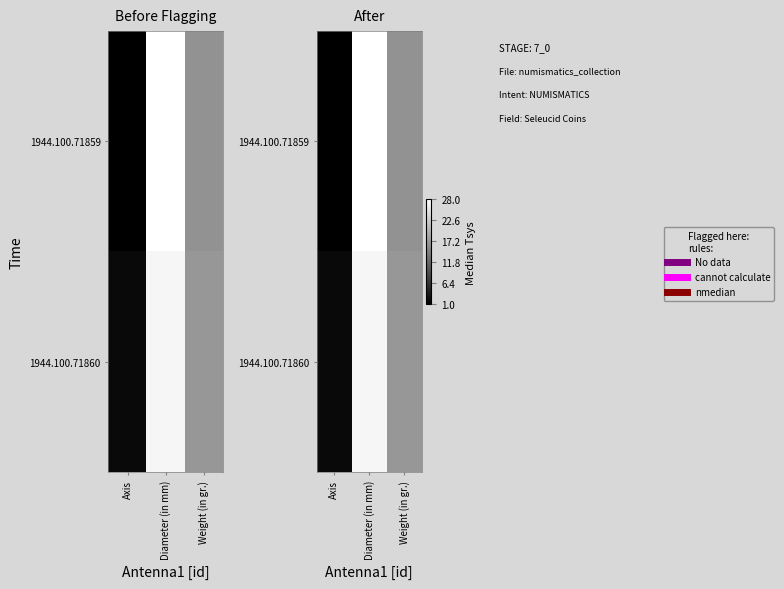

Rank the series at Diameter (in mm) from lowest to highest value.

1944.100.71860, 1944.100.71859